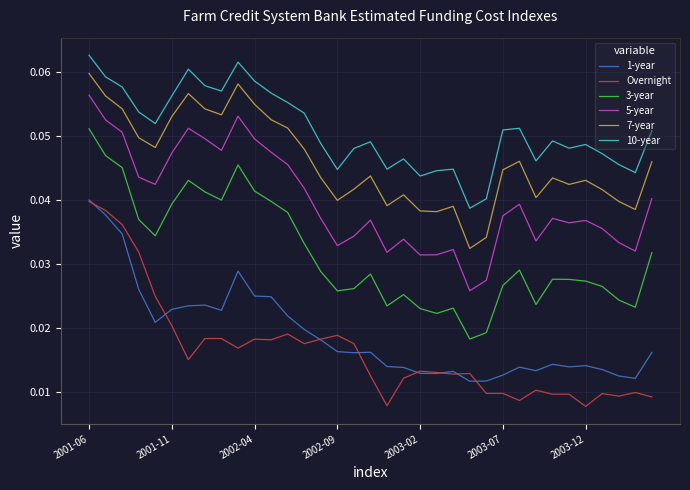

True or false: 7-year and 10-year intersect in this chart.

False